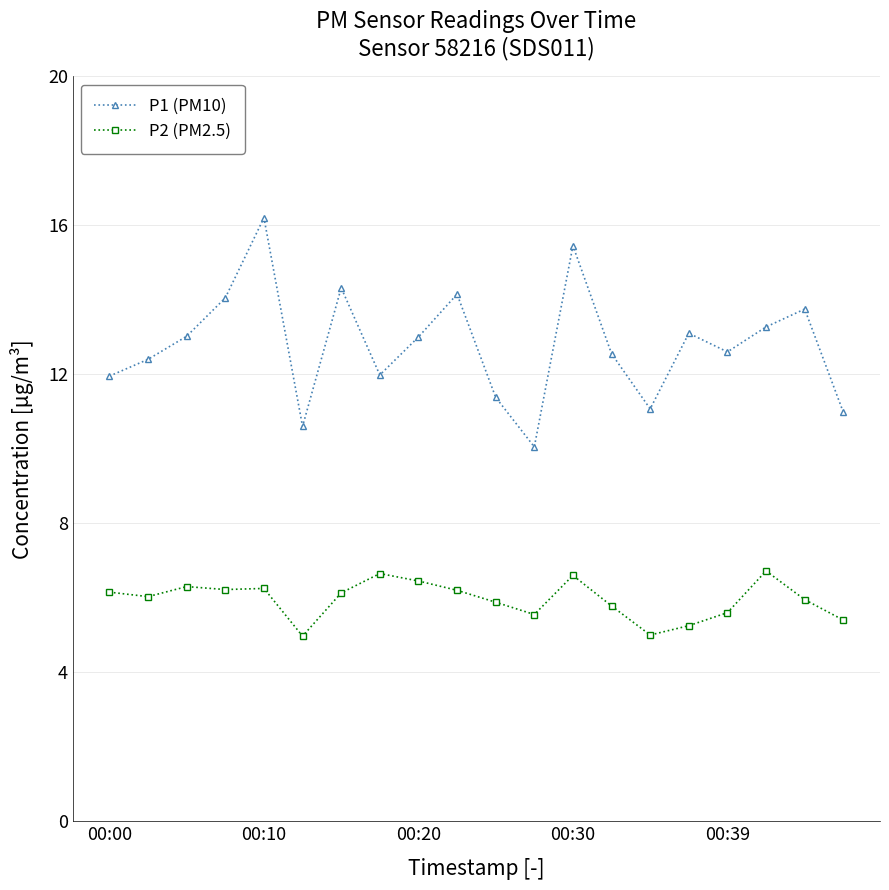

Does the chart have visible grid lines?

Yes